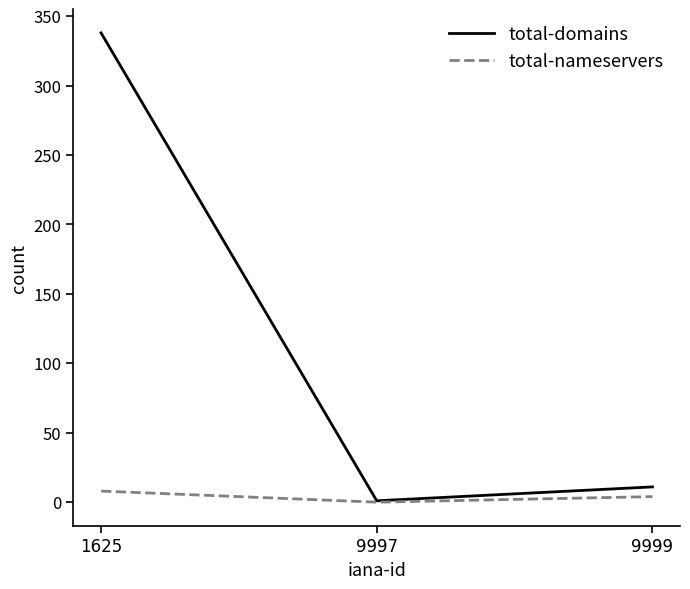

At which label is total-domains closest to 169?

9999